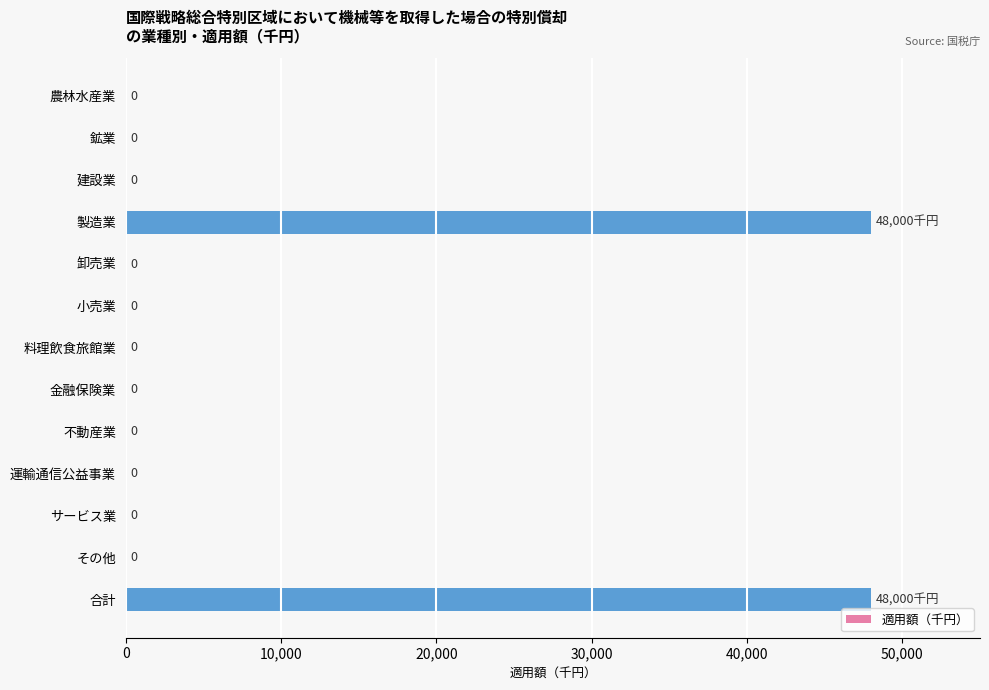

The chart shows a value of 0 at その他. True or false?

True